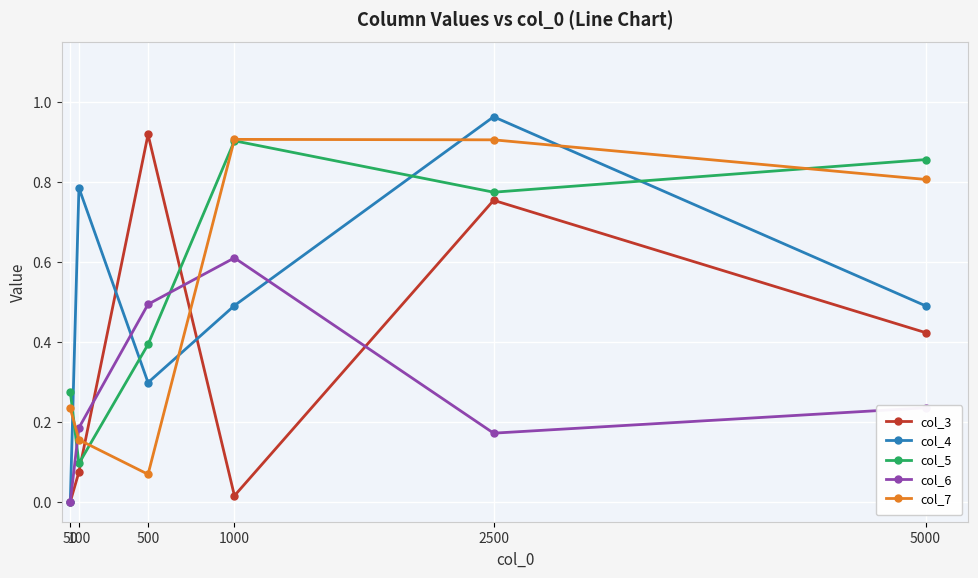

Between which two adjacent categories do col_7 and col_5 first intersect?

50 and 100